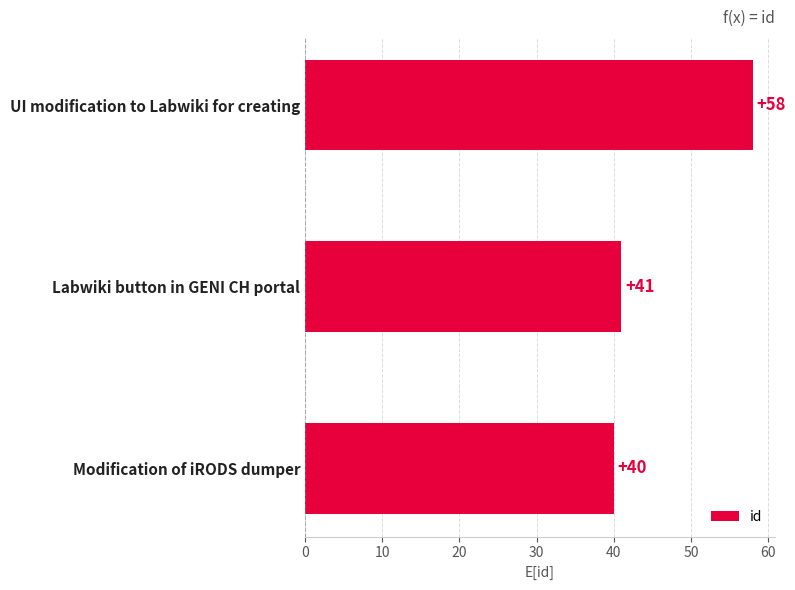

What is the change in value from Modification of iRODS dumper to UI modification to Labwiki for creating?

+18